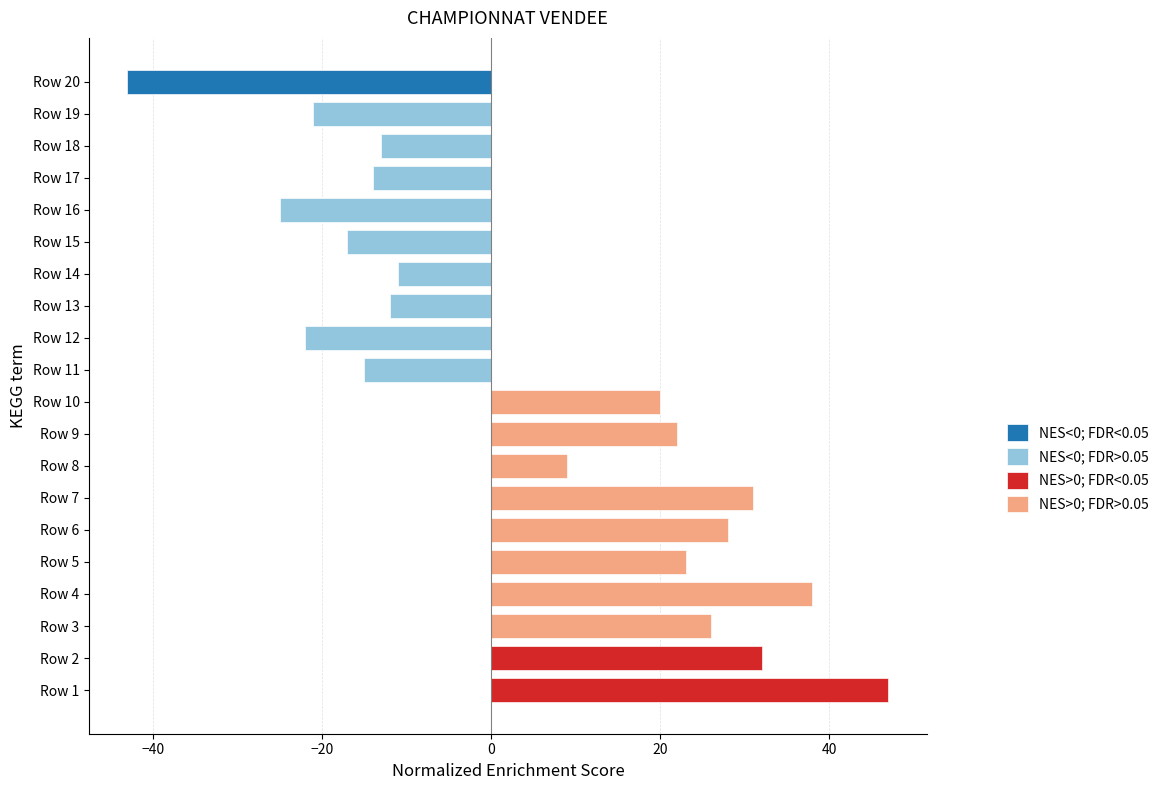

The chart shows a value of 6 at Row 3. True or false?

False